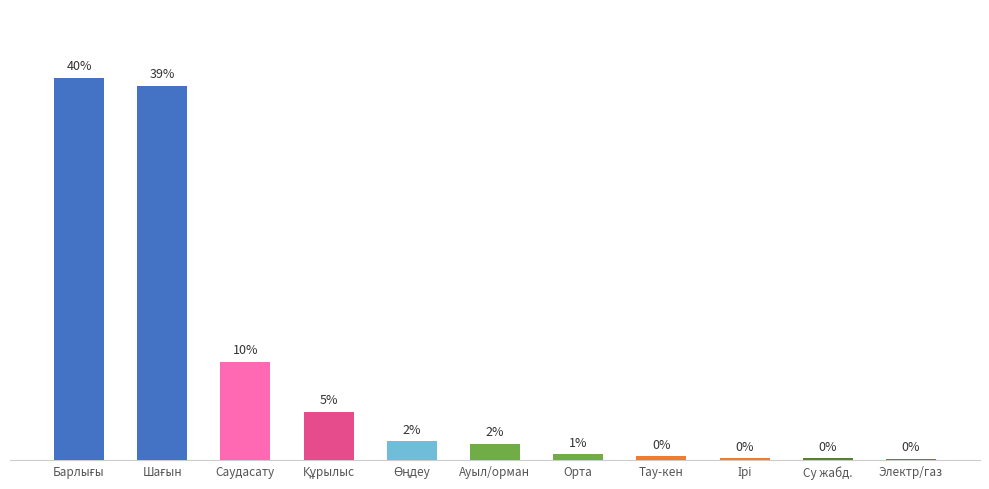

Reading left to right, what are all the values shown in this chart?

Барлығы=40.0	Шағын=39.2	Саудасату=10.3	Құрылыс=5.1	Өңдеу=2.0	Ауыл/орман=1.7	Орта=0.6	Тау-кен=0.4	Ірі=0.2	Су жабд.=0.2	Электр/газ=0.2